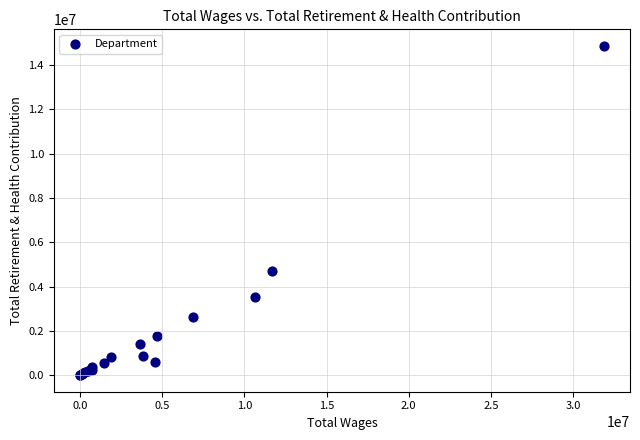

What Y value in the scatter plot is closest to 7431522?

4689388